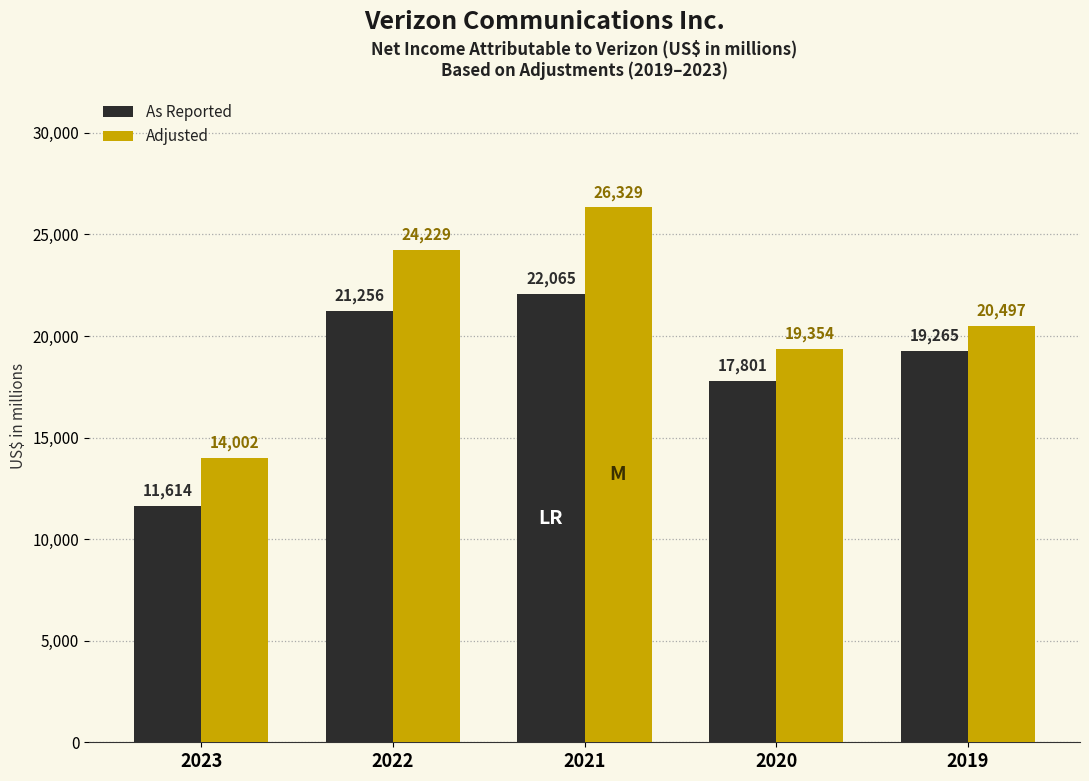

Reading left to right, what are all the values shown in this chart?

As Reported: 11614	21256	22065	17801	19265
Adjusted: 14002	24229	26329	19354	20497